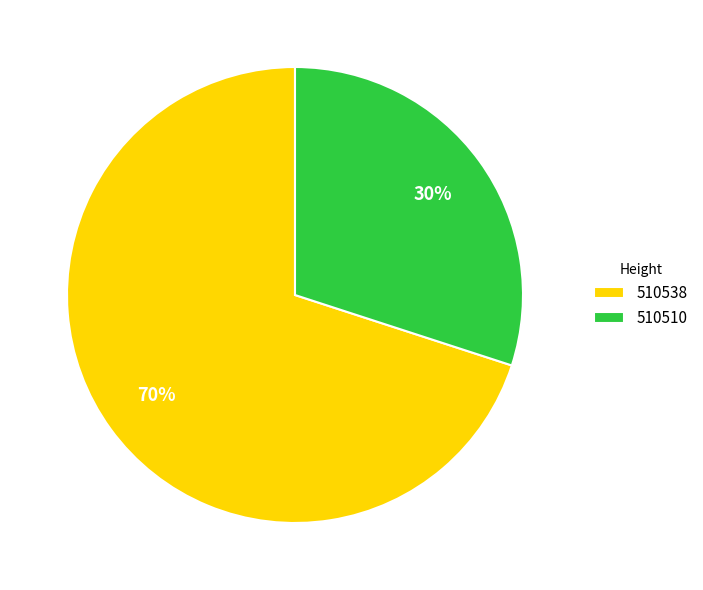

How many slices are in this pie chart?

2